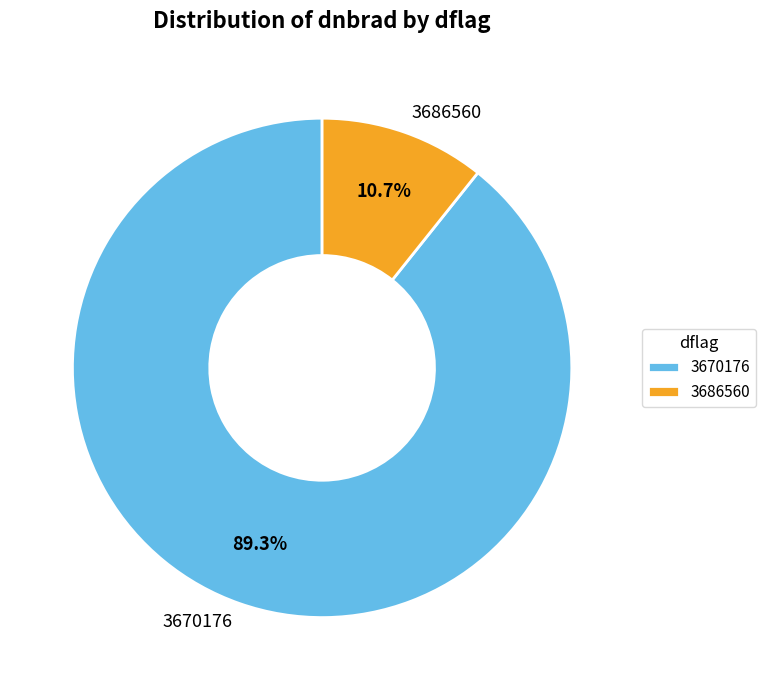

Rank the categories by value from highest to lowest.

3670176, 3686560